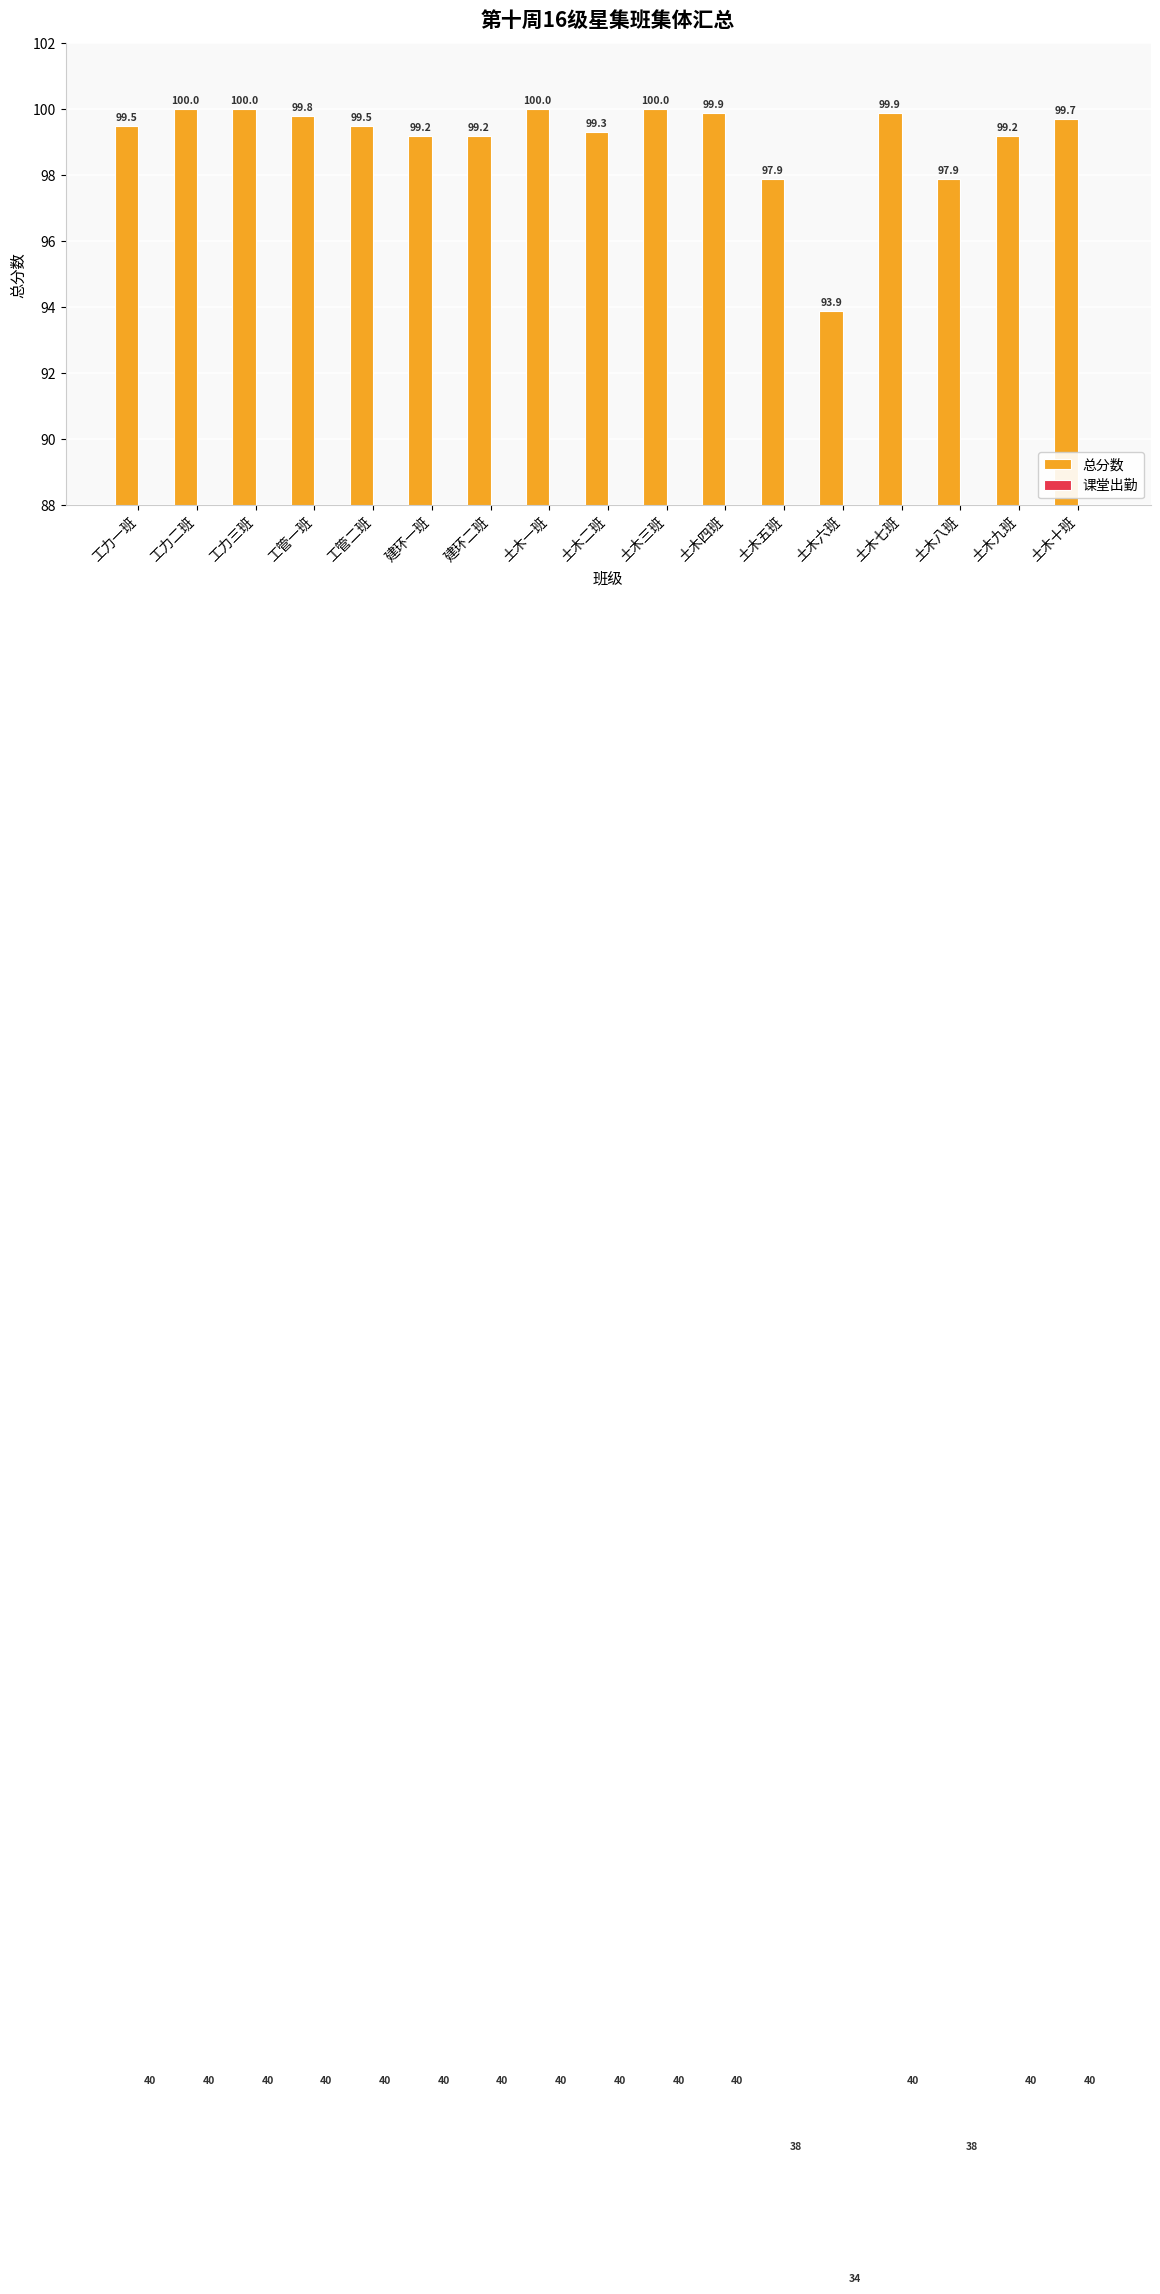

Reading left to right, transcribe all the data shown in this chart.

总分数: 99.5	100.0	100.0	99.8	99.5	99.2	99.2	100.0	99.3	100.0	99.9	97.9	93.9	99.9	97.9	99.2	99.7
课堂出勤: 40.0	40.0	40.0	40.0	40.0	40.0	40.0	40.0	40.0	40.0	40.0	38.0	34.0	40.0	38.0	40.0	40.0